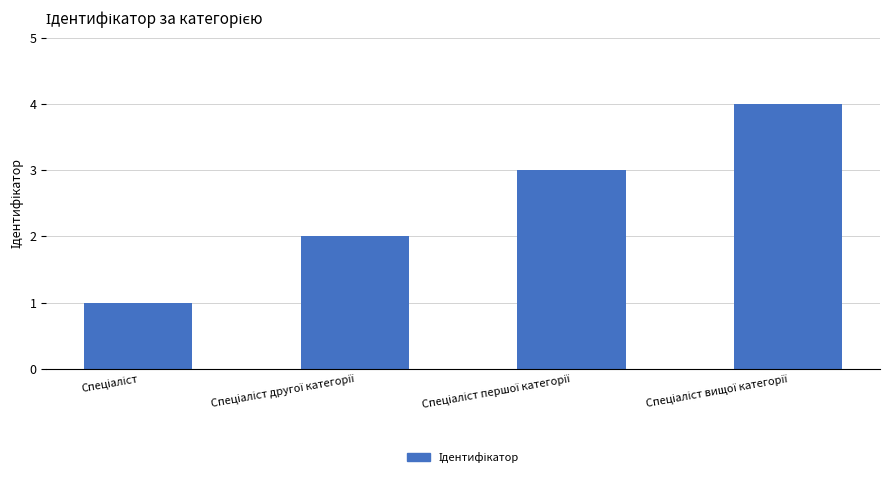

What is the greatest value displayed?

4